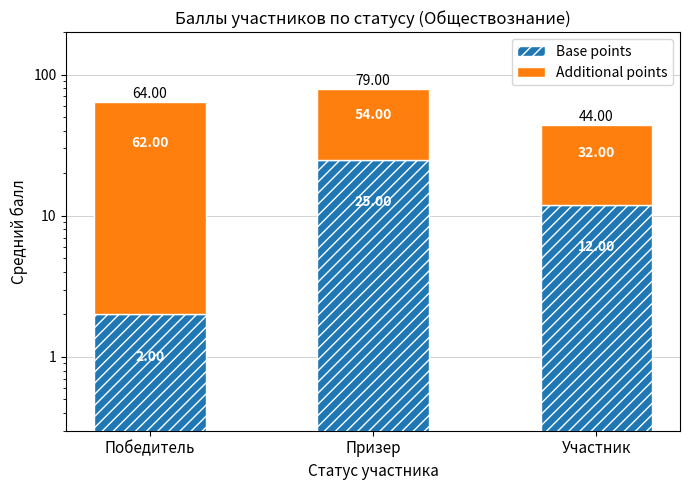

Between Победитель and Призер, which series saw the biggest shift?

Base points